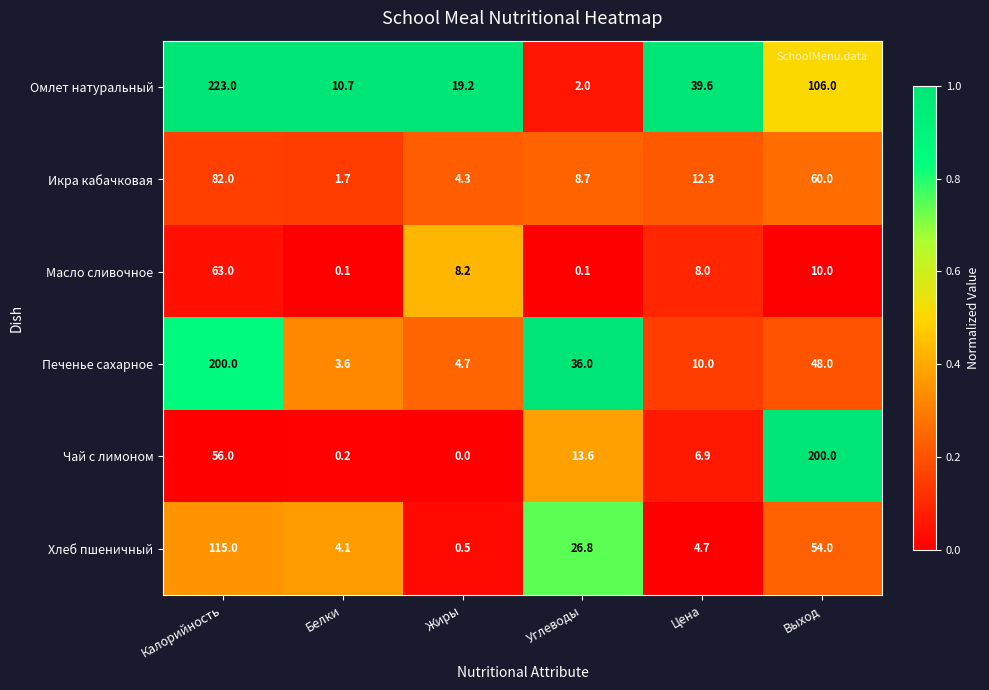

What is the total value across all series at Калорийность?

739.0